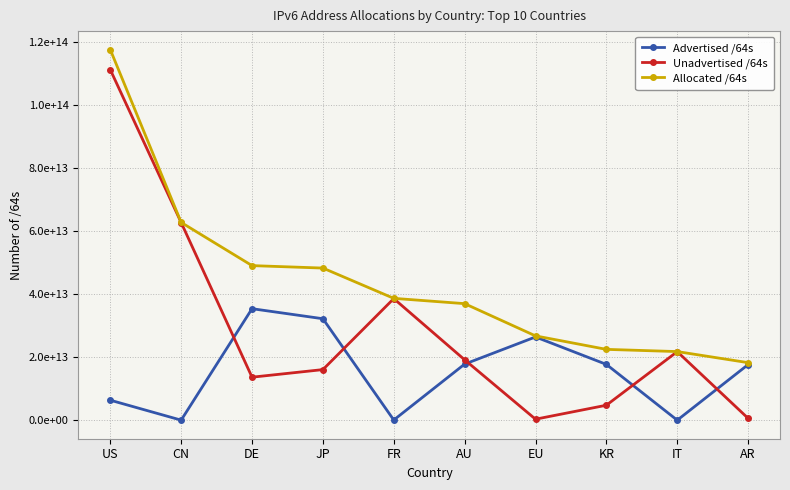

Reading left to right, what are all the values shown in this chart?

Advertised /64s: 6357548335104	35970416640	35351875944448	32171201003520	77309411328	17789318922240	26396869001216	17699023355904	21474902016	17639431864320
Unadvertised /64s: 111078397640704	62649077792768	13649418715136	16053235613697	38551630512128	19160334008320	339303006208	4763655864321	21741124976640	614234390528
Allocated /64s: 117435945975808	62685048209408	49001294659584	48224436617217	38628939923456	36949652930560	26736172007424	22462679220225	21762599878656	18253666254848